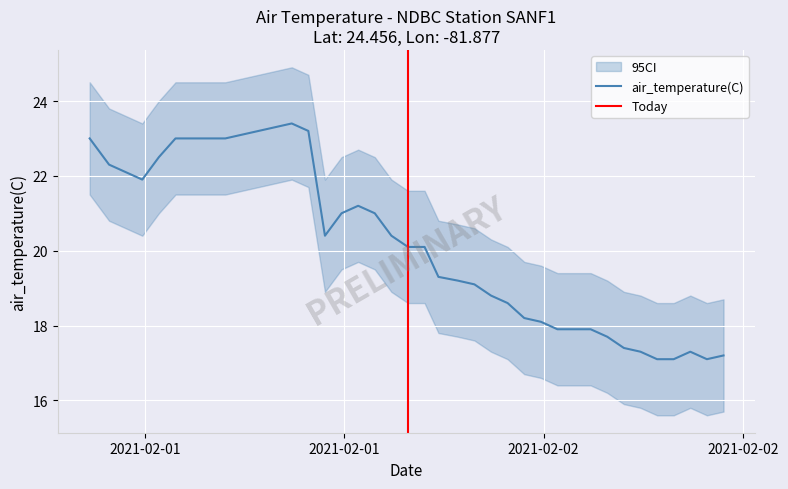

How many values are below 20?

18